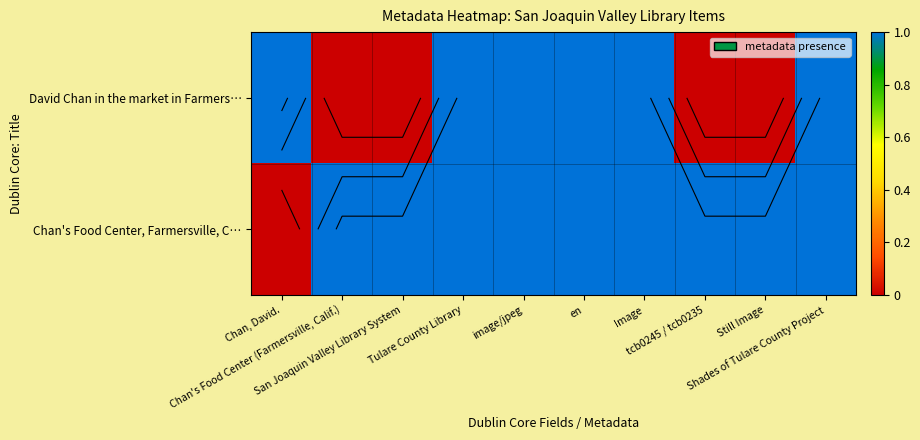

Is the value of David Chan in the market in Farmers… at Tulare County Library greater than the value of Chan's Food Center, Farmersville, C… at Tulare County Library?

No